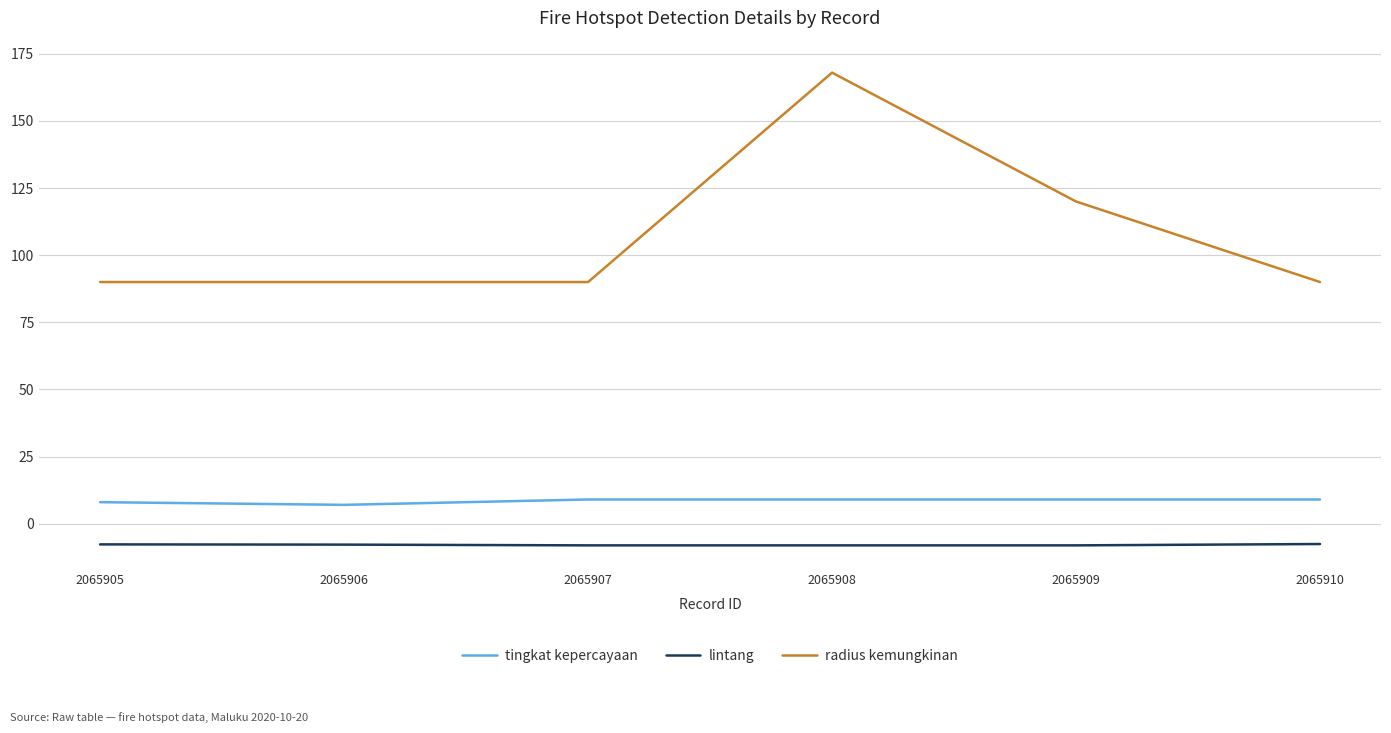

What is the maximum value for radius kemungkinan?

168.0